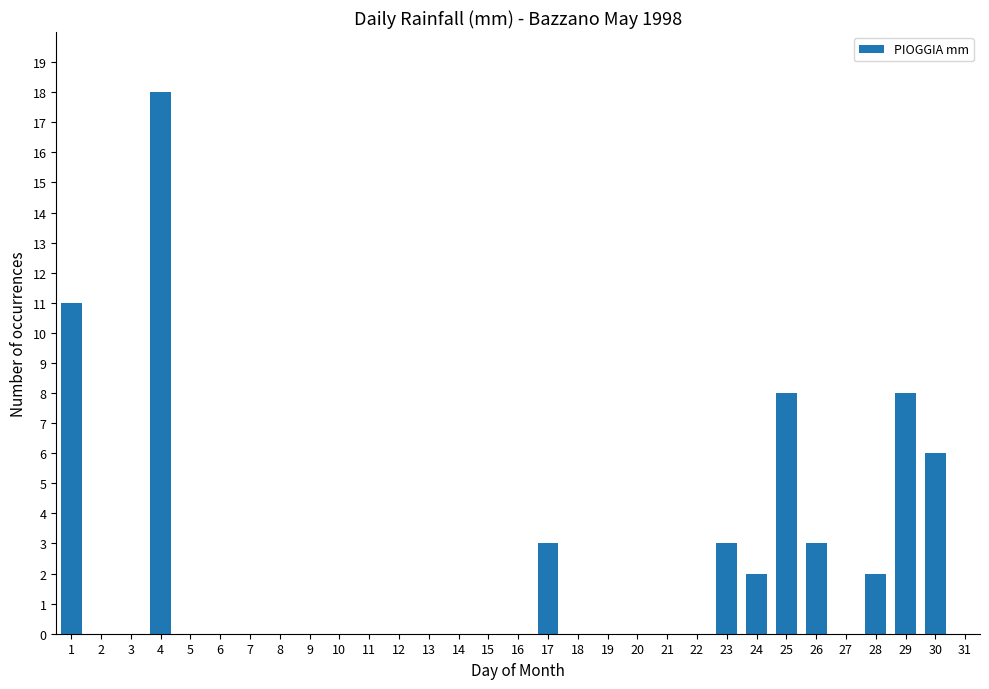

What is the sum of the values at 23 and 24?

5